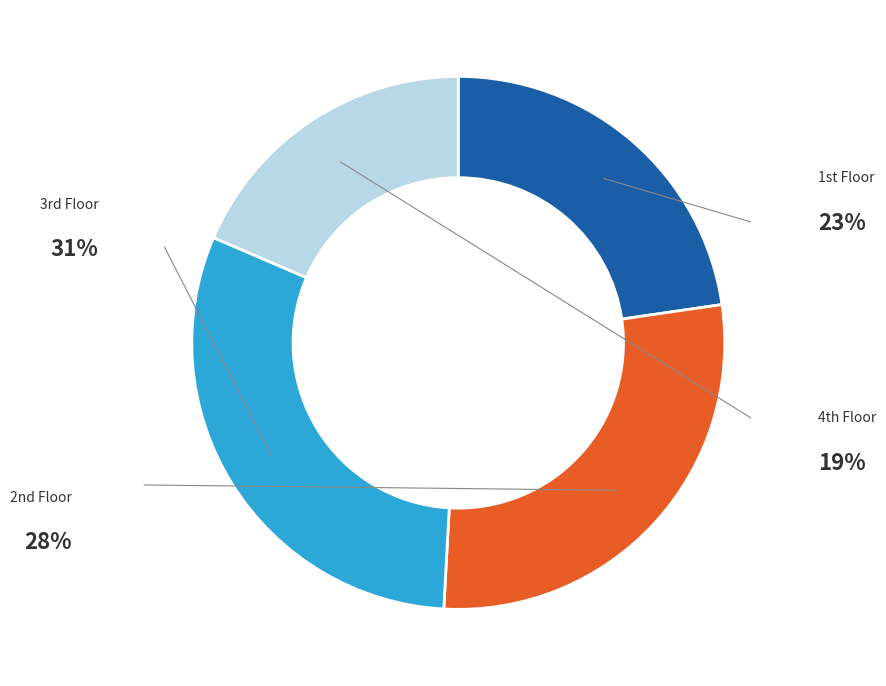

Does any single category account for the majority?

No